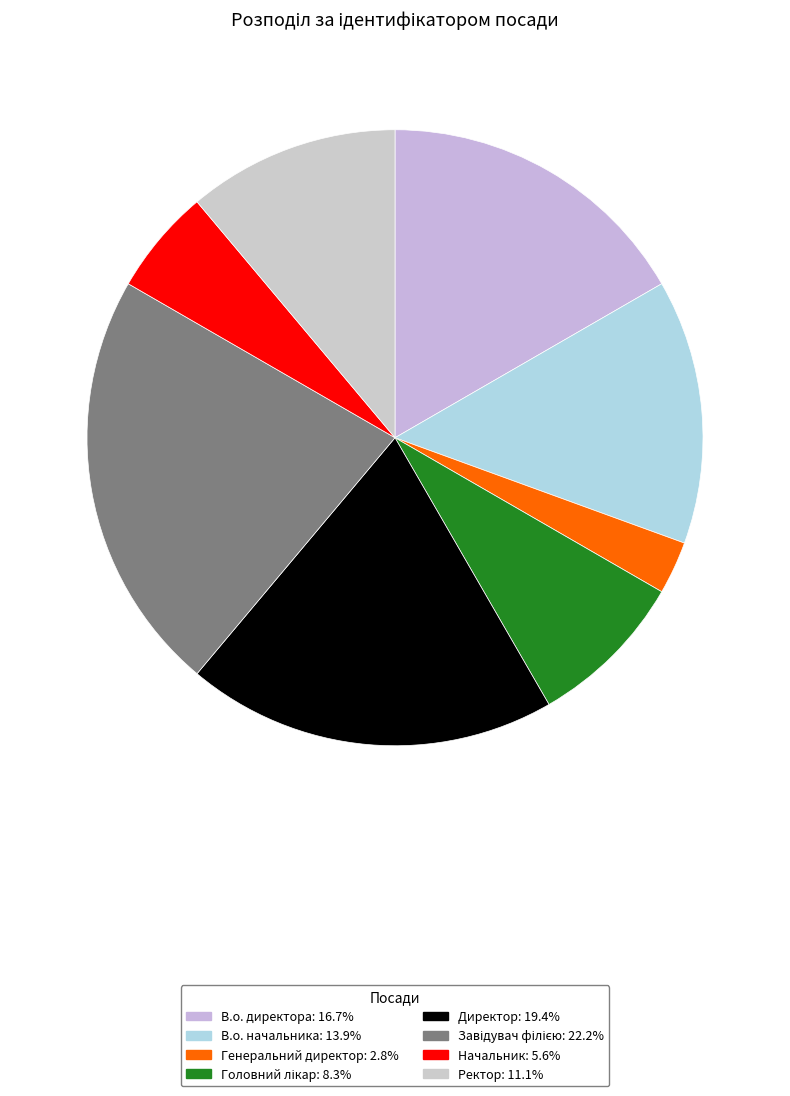

Count the number of slices in the pie.

8